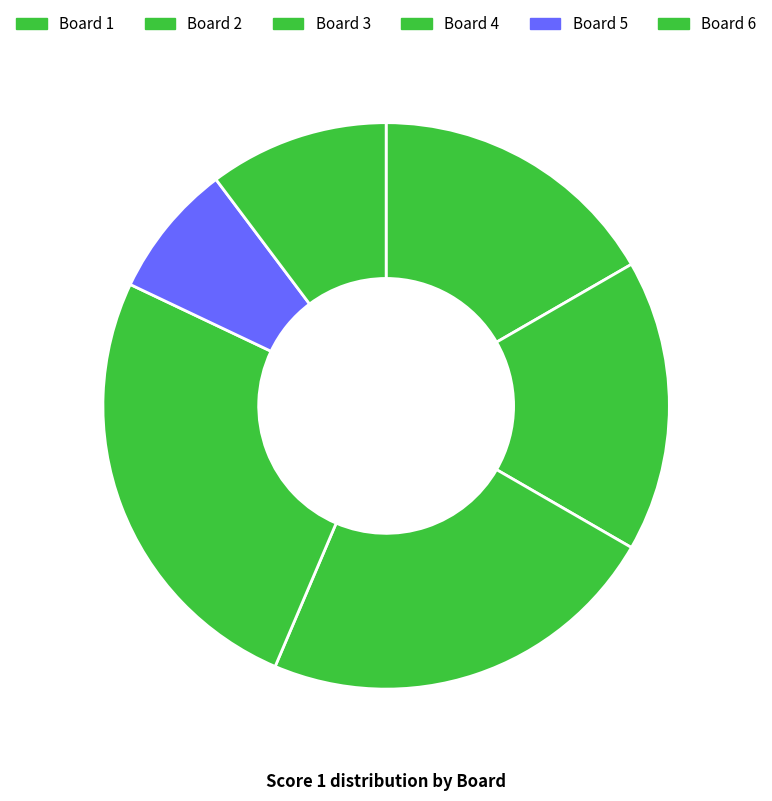

Count the number of slices in the pie.

6